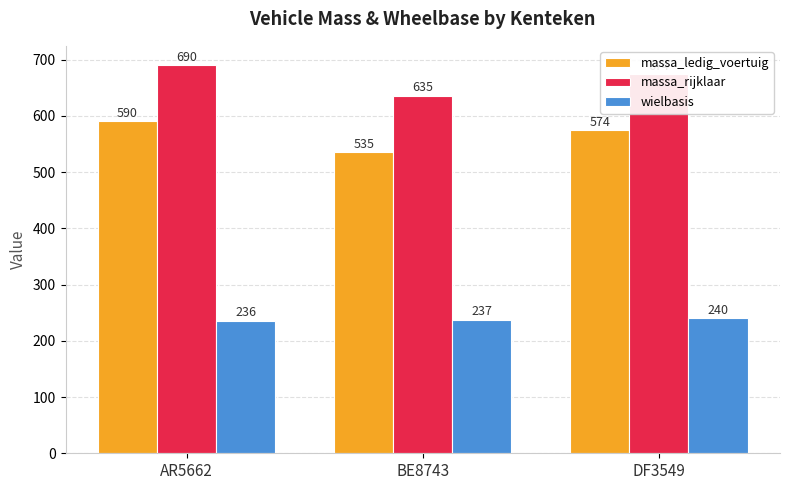

What is the difference between the massa_rijklaar values at BE8743 and AR5662?

55